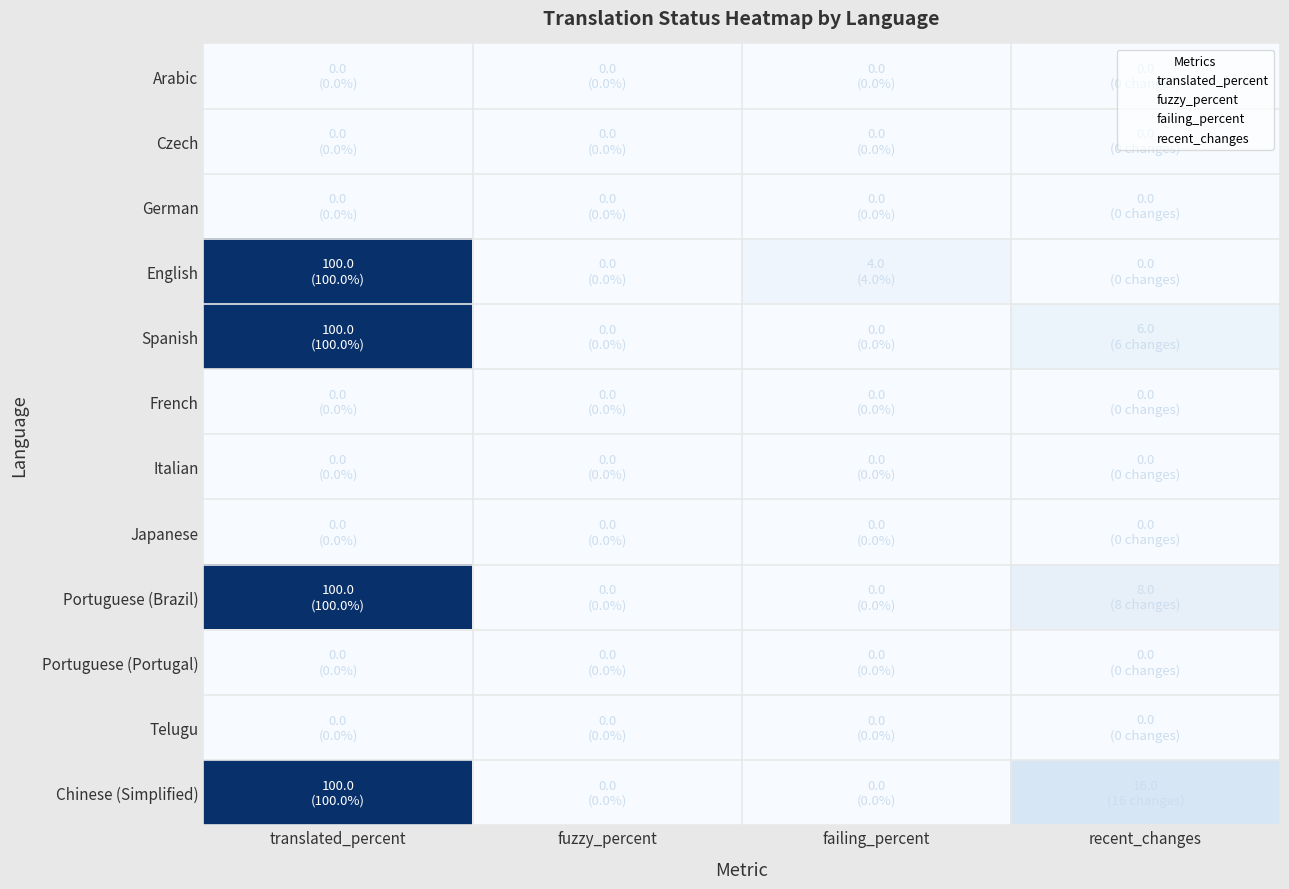

At how many categories does at least one series exceed 78?

1